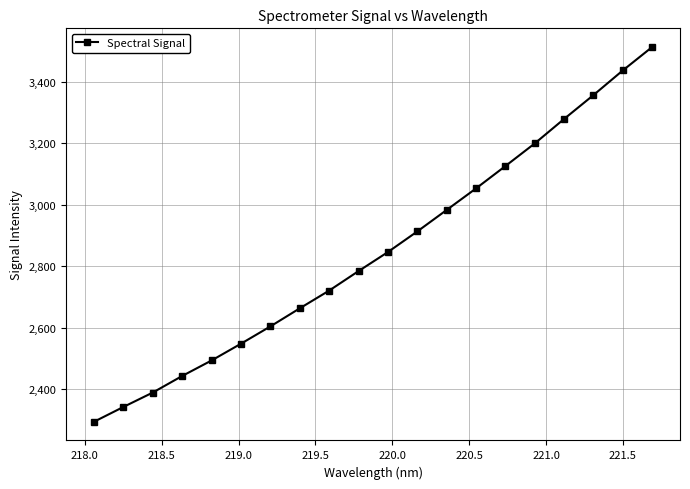

Does the chart display data point markers on the line(s)?

Yes